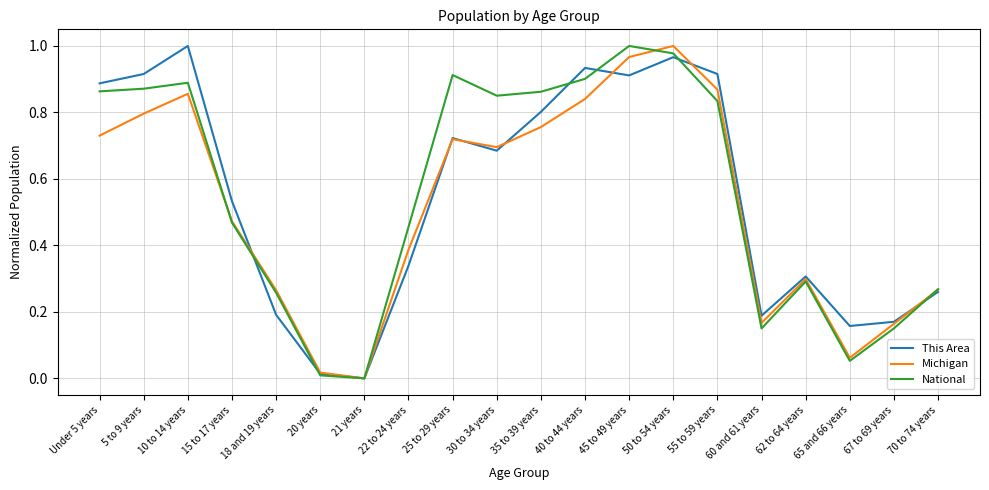

The This Area series shows 0.2 at 60 and 61 years. True or false?

True